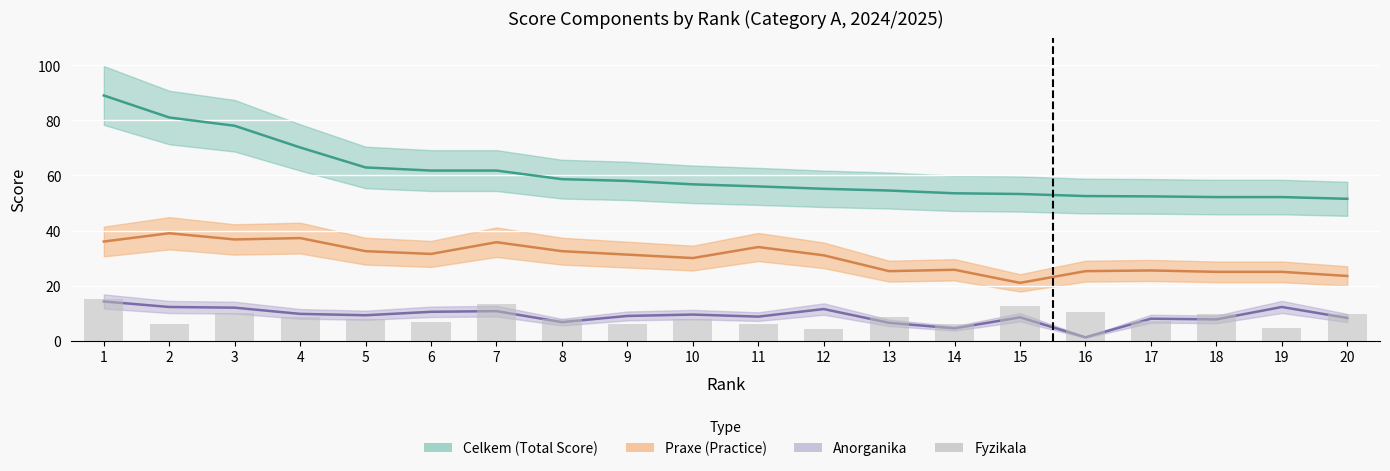

At which label is the value closest to 9?

13